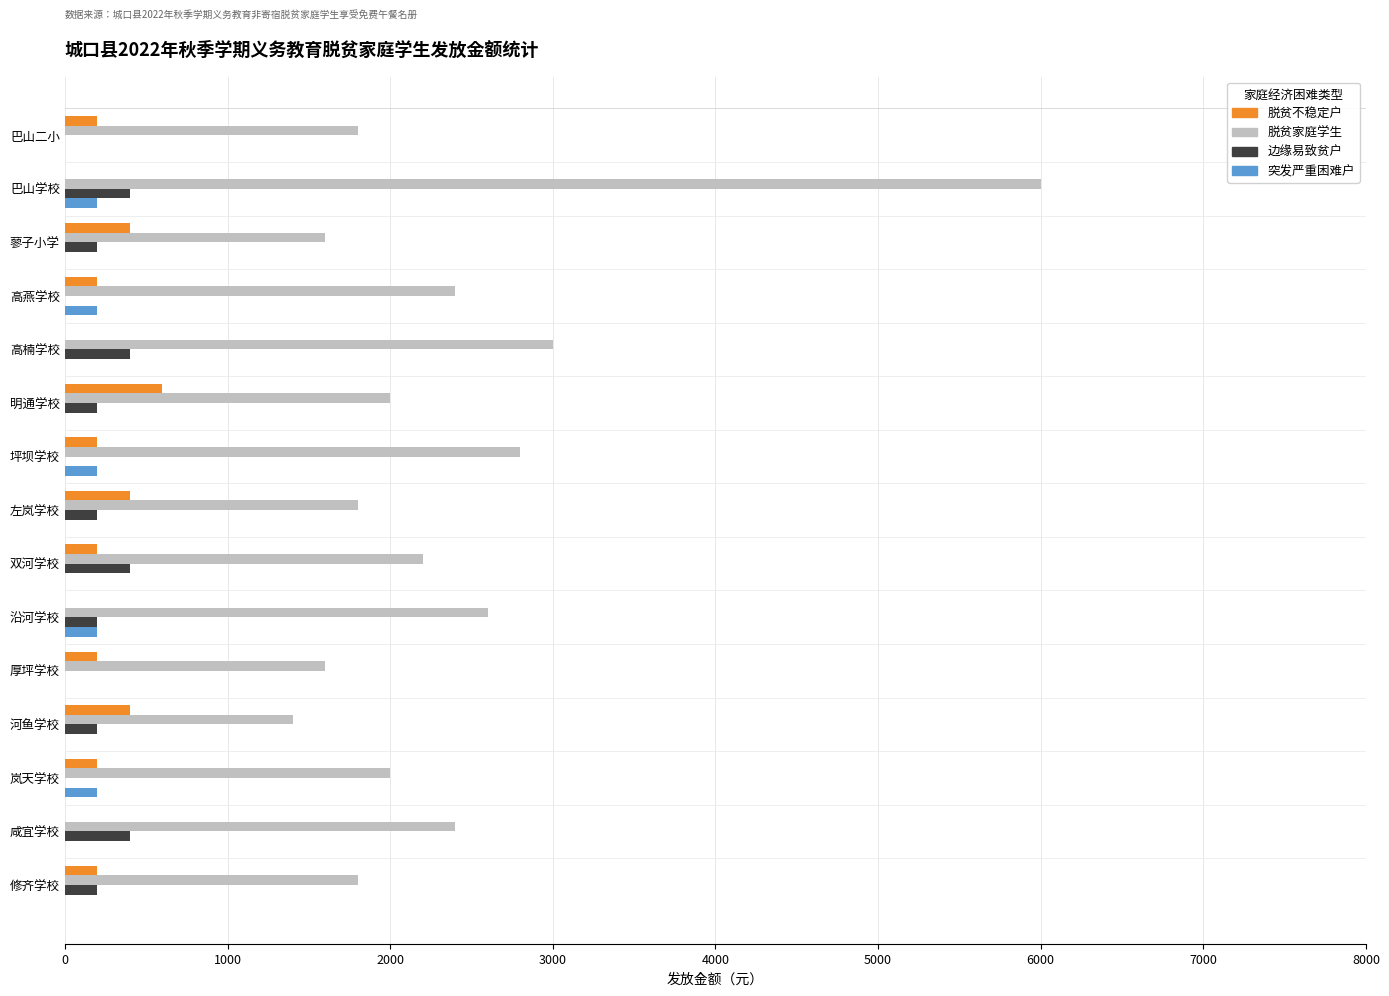

What is the sum of all 突发严重困难户 values?

1000